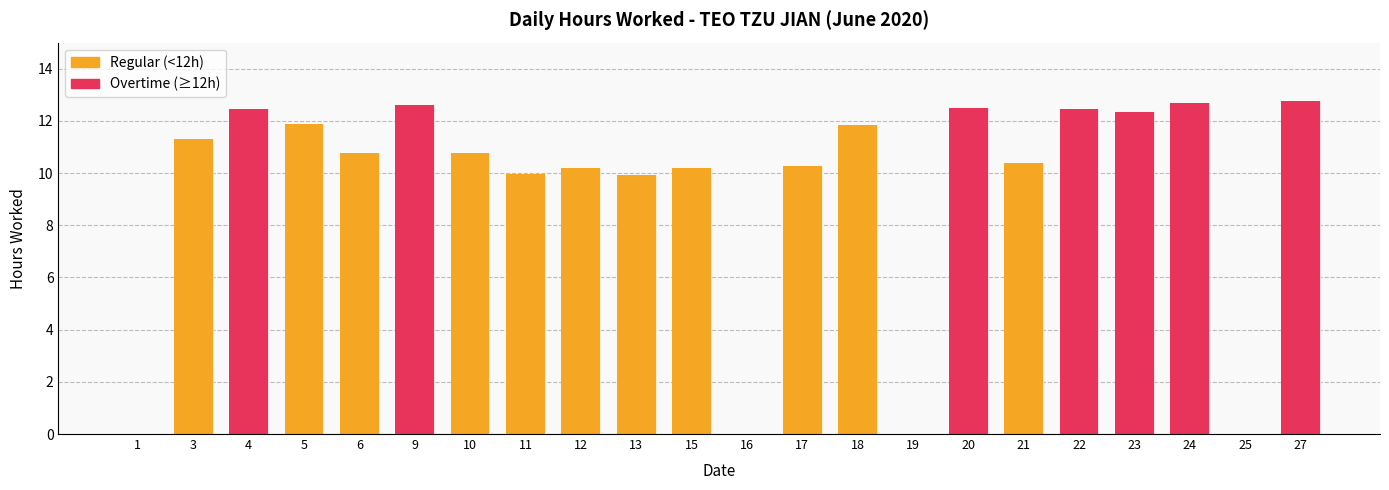

Reading right to left, what are all the values shown in this chart?

12.8	0.0	12.7	12.4	12.5	10.4	12.5	0.0	11.8	10.3	0.0	10.2	9.9	10.2	10.0	10.8	12.6	10.8	11.9	12.5	11.3	0.0